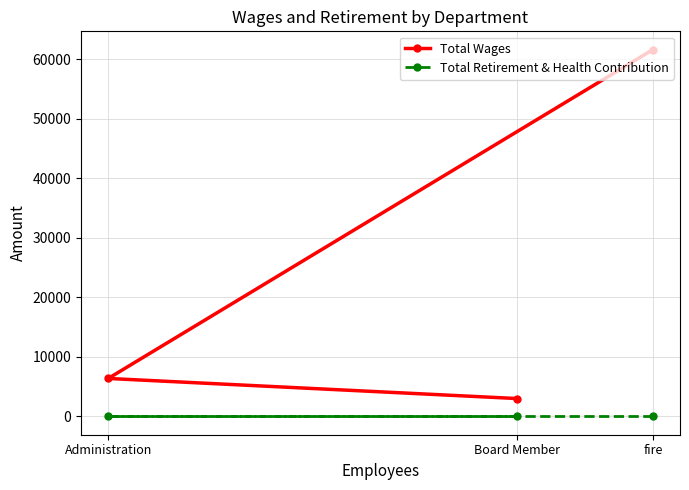

What is the average value of the Total Wages series?

23660